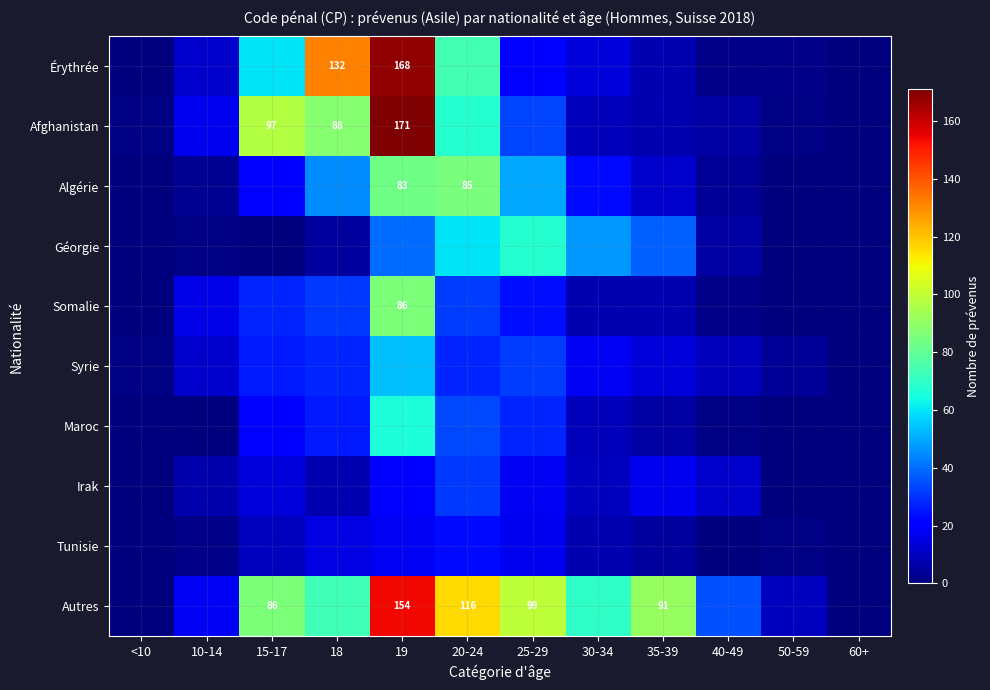

Which series has the largest total across all categories?

Autres